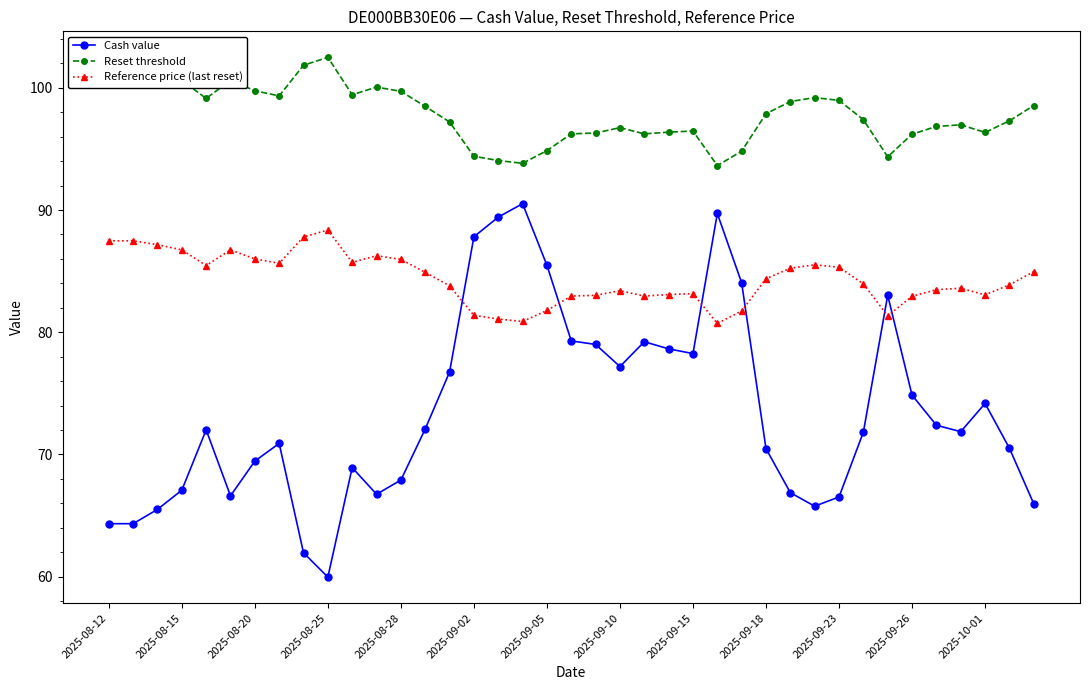

True or false: Reference price (last reset) and Cash value cross at least once.

True